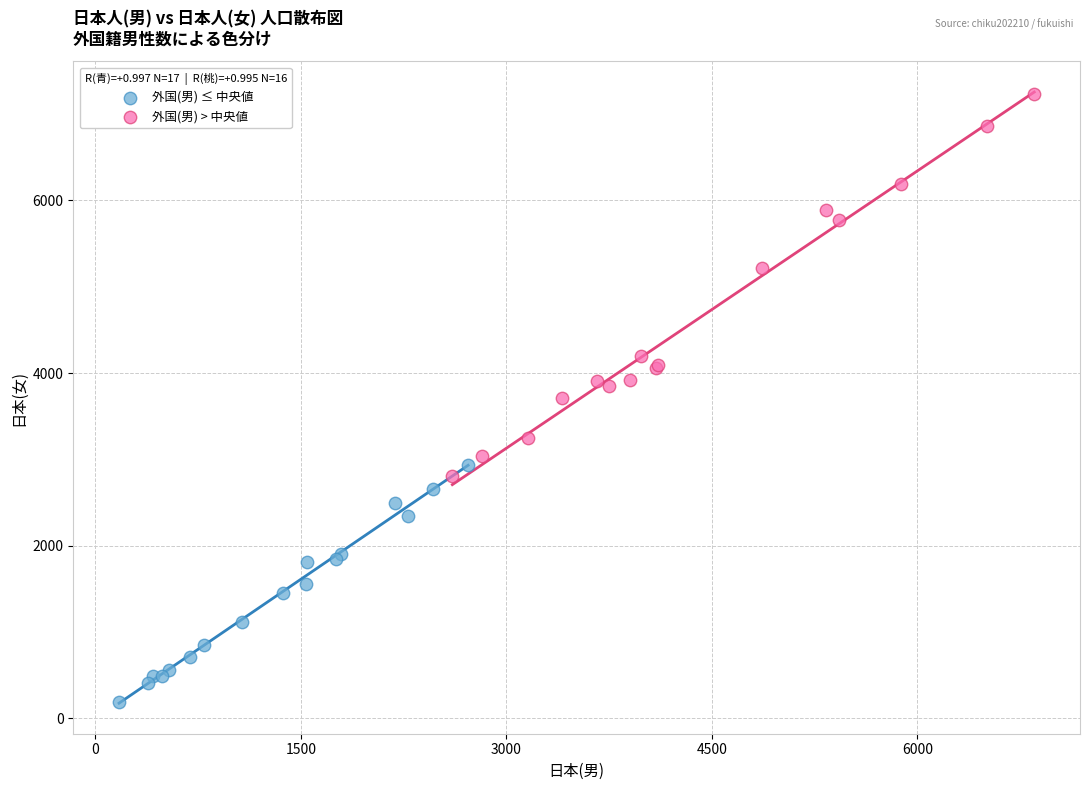

Which series has the largest Y range (max minus min)?

外国(男) > 中央値